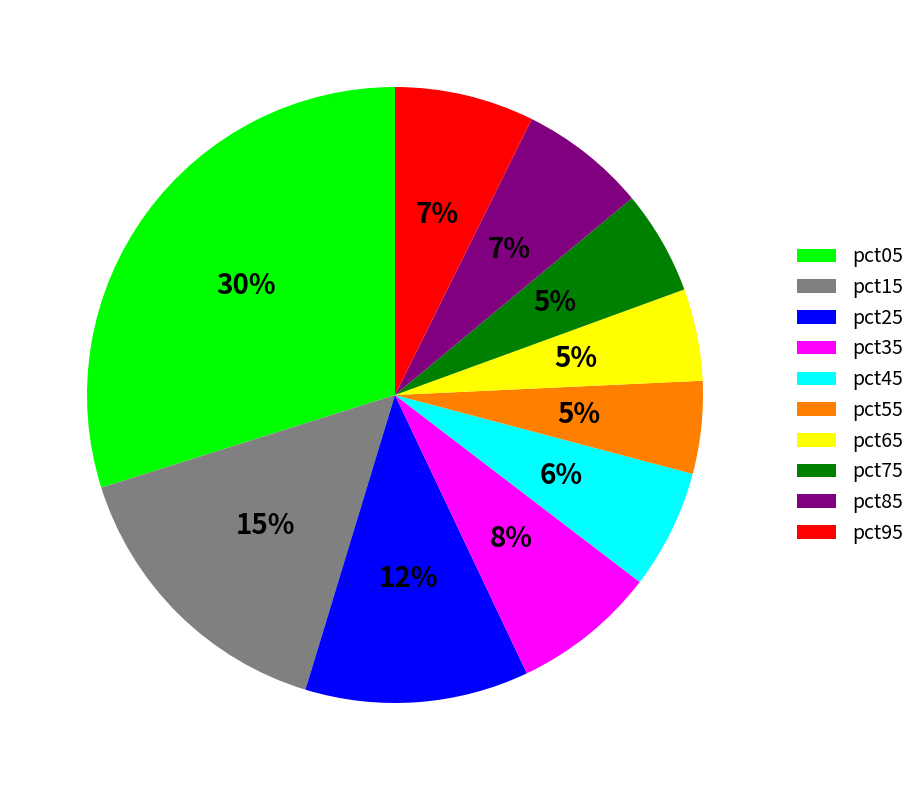

Does any single category account for the majority?

No